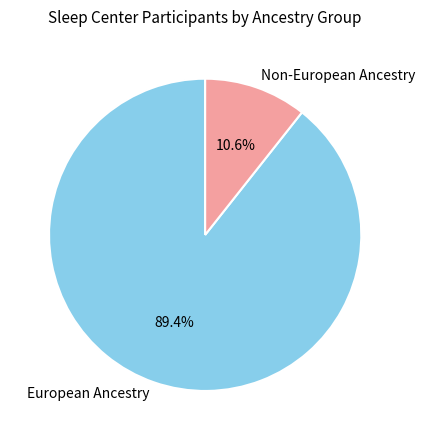

How many slices are in this pie chart?

2